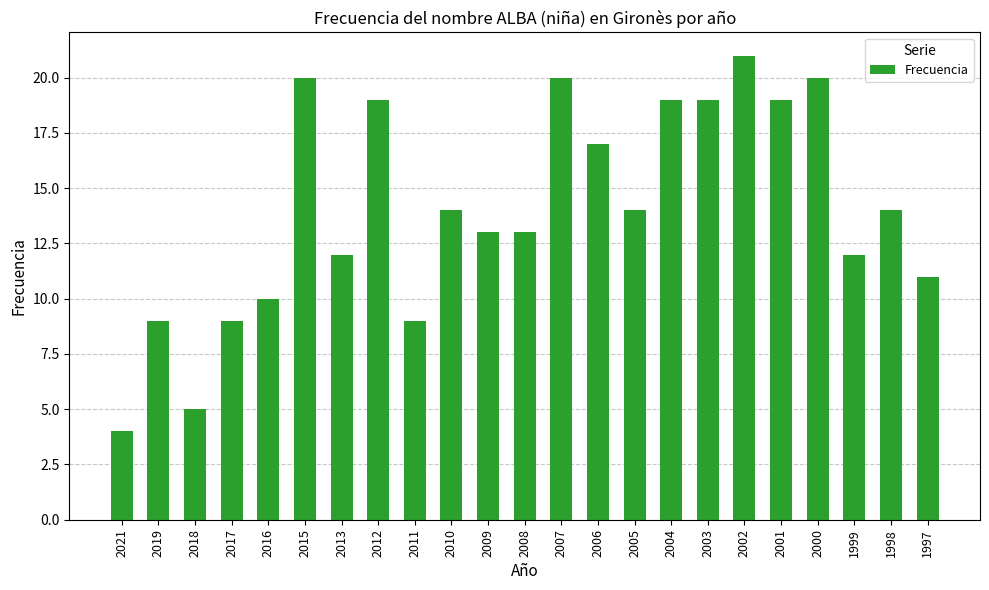

What is the change in value from 2009 to 2007?

+7